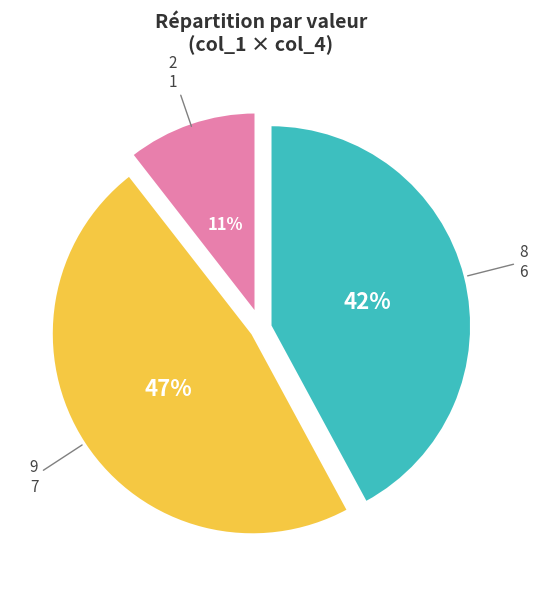

How many slices are in this pie chart?

3